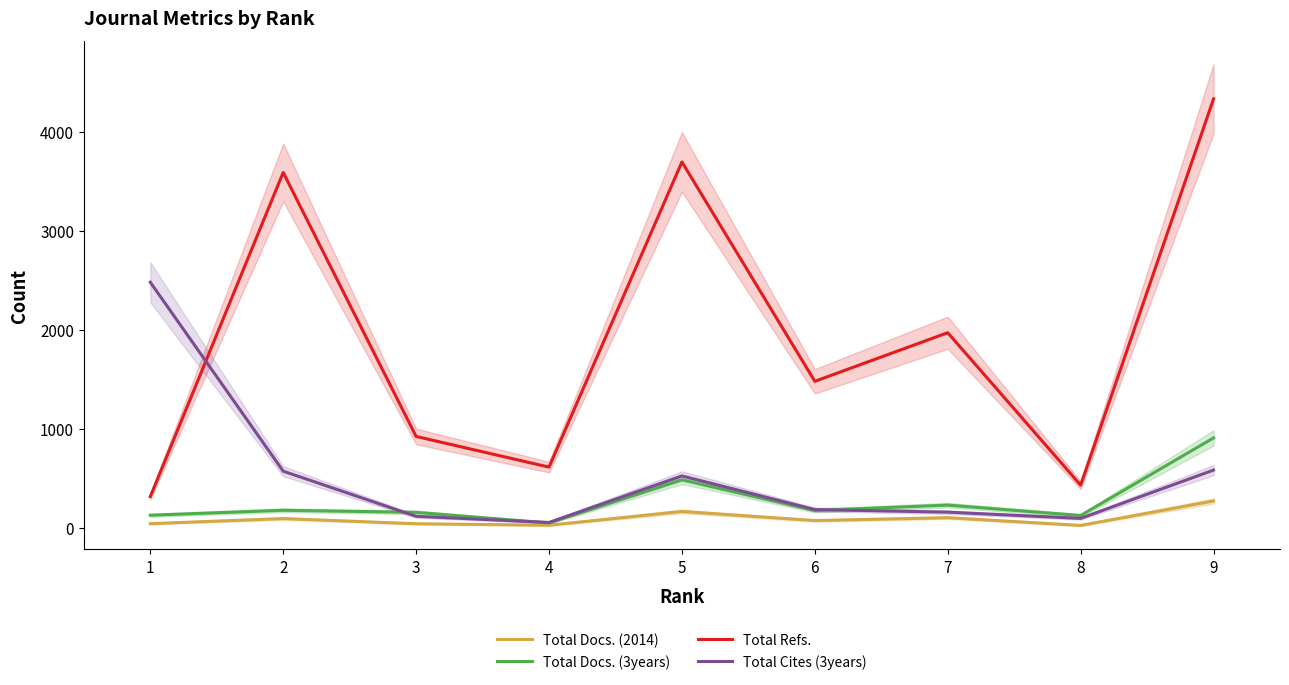

Reading right to left, list all the values displayed in this chart.

Total Docs. (2014): 9=274	8=27	7=105	6=76	5=168	4=29	3=44	2=96	1=45
Total Docs. (3years): 9=911	8=127	7=232	6=178	5=488	4=52	3=159	2=180	1=130
Total Refs.: 9=4336	8=434	7=1974	6=1483	5=3699	4=616	3=926	2=3593	1=318
Total Cites (3years): 9=586	8=98	7=161	6=187	5=527	4=57	3=119	2=575	1=2484